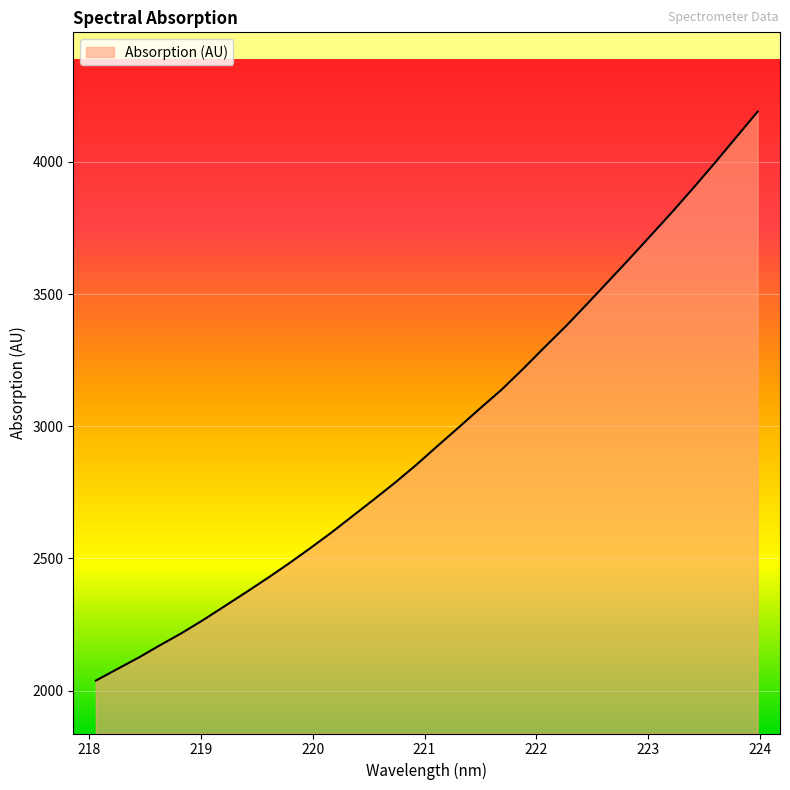

What is the difference between the maximum and minimum values?

2152.5